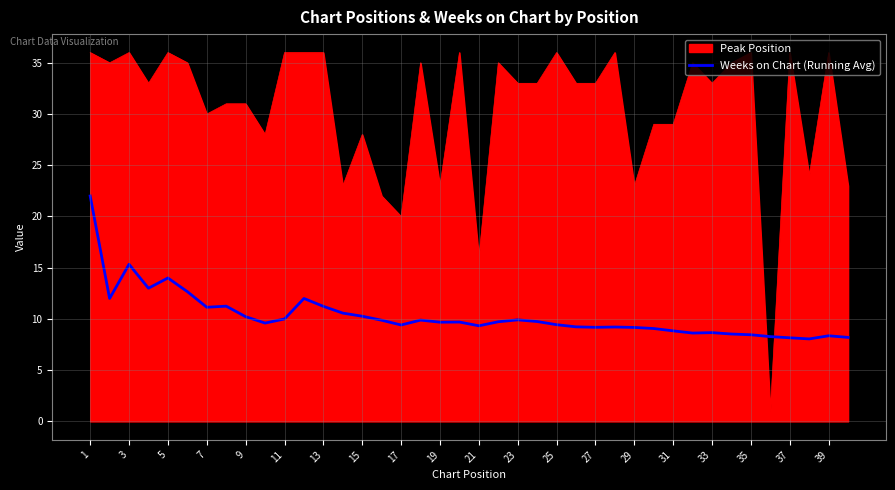

Which series has the widest spread of values?

Peak Position